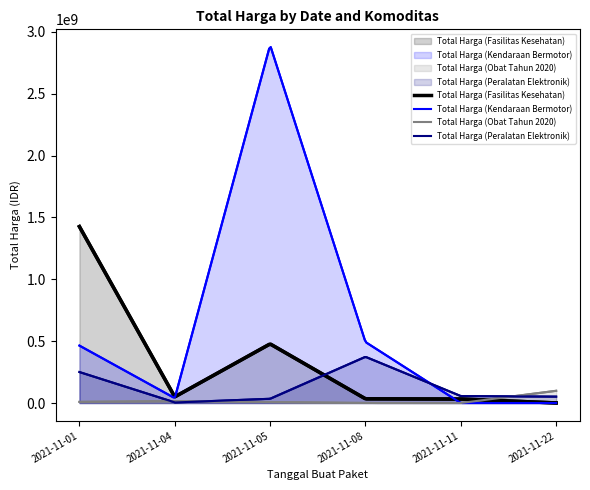

Does the chart display data point markers on the line(s)?

No